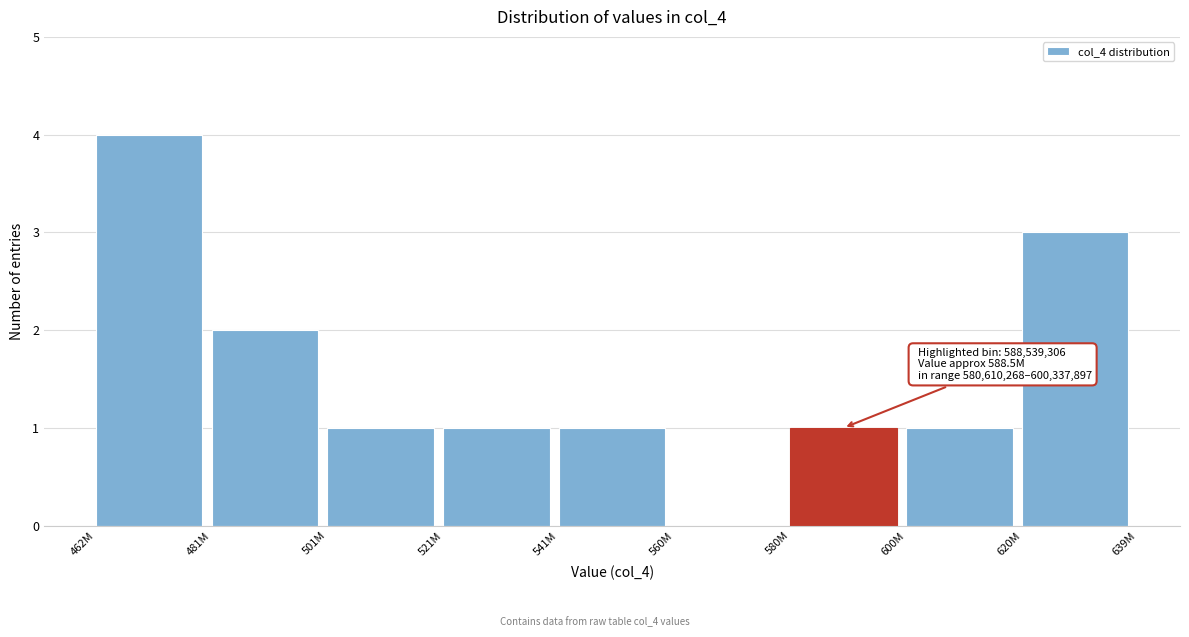

Reading right to left, list all the values displayed in this chart.

620M=3	600M=1	580M=1	560M=0	541M=1	521M=1	501M=1	481M=2	462M=4